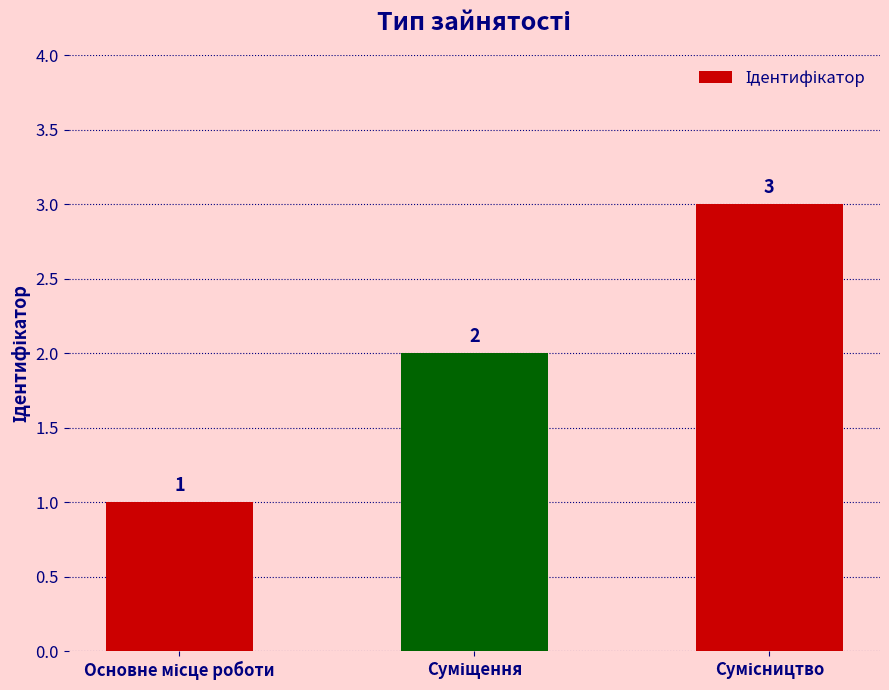

What is the sum of all values?

6